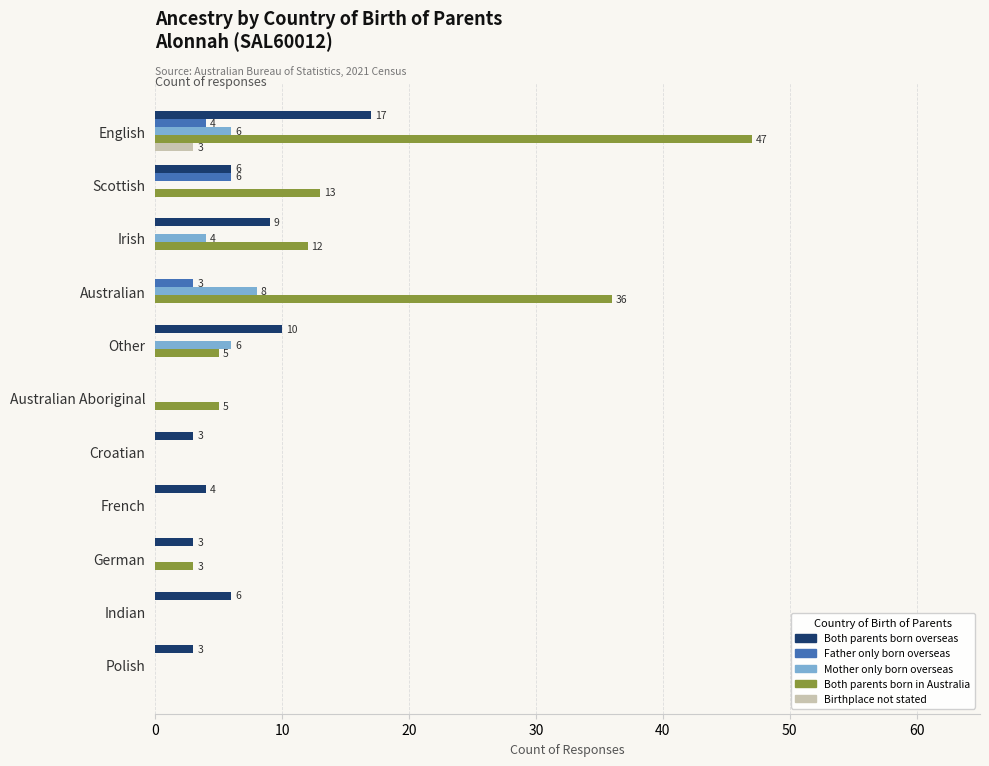

What are all the series names shown in the legend?

Both parents born overseas, Father only born overseas, Mother only born overseas, Both parents born in Australia, Birthplace not stated